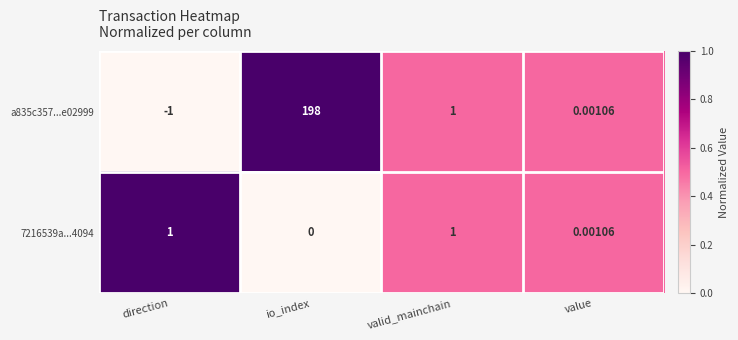

Which series changed the most between direction and valid_mainchain?

a835c357...e02999